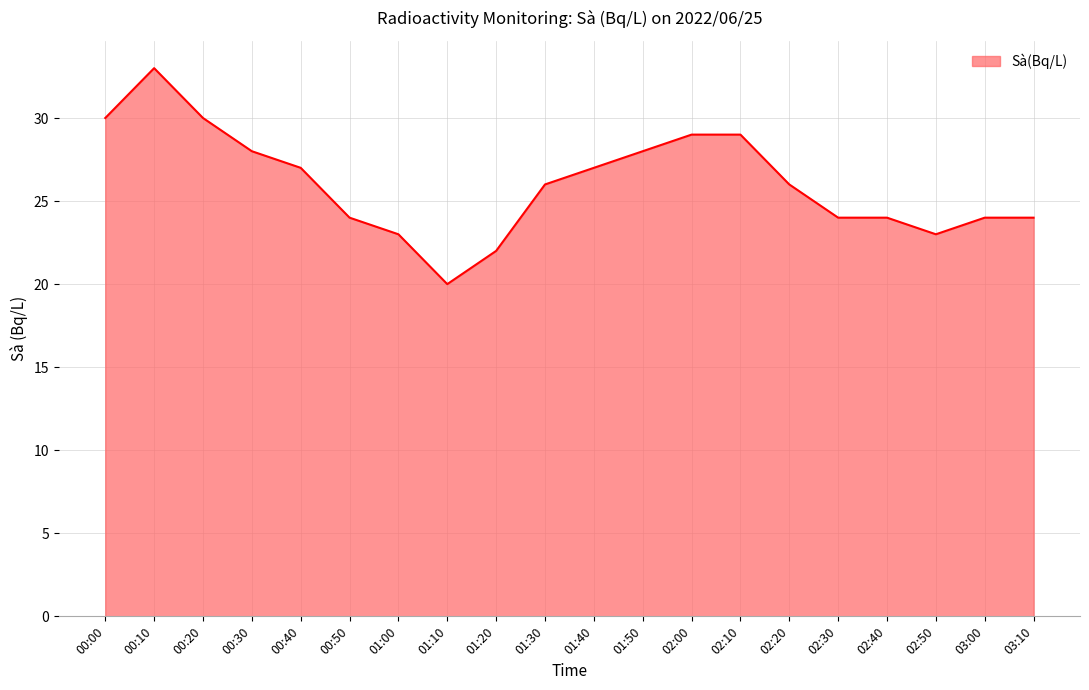

What is the smallest value displayed?

20